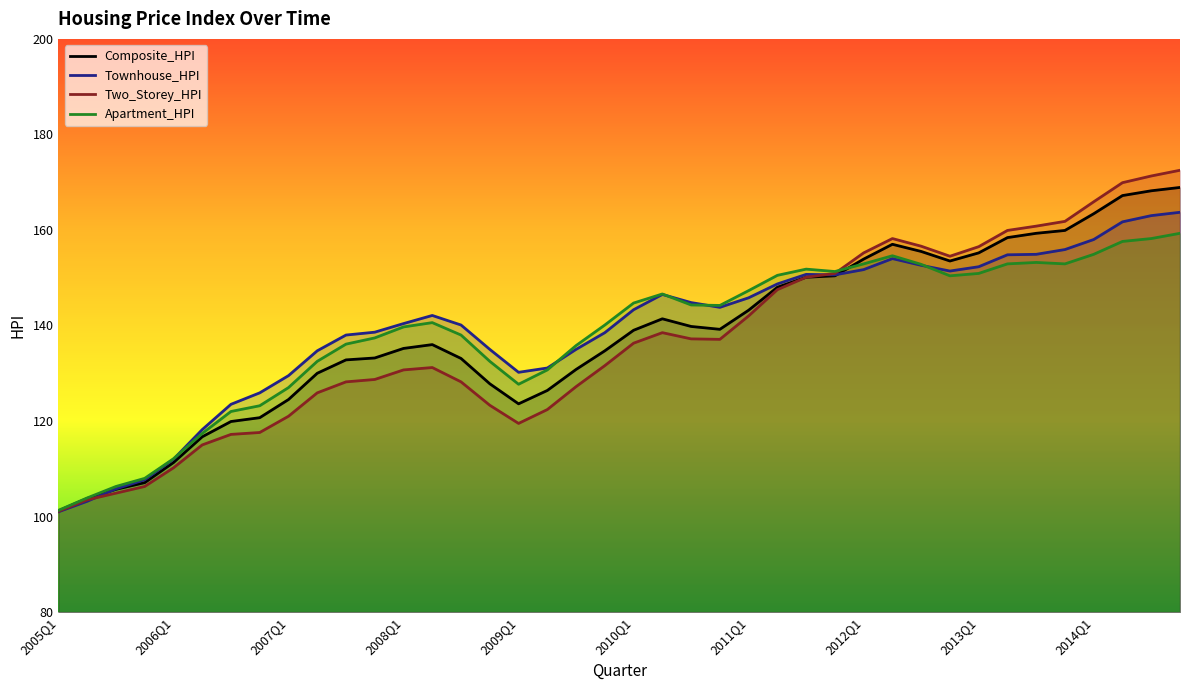

What is the minimum value for Two_Storey_HPI?

101.1